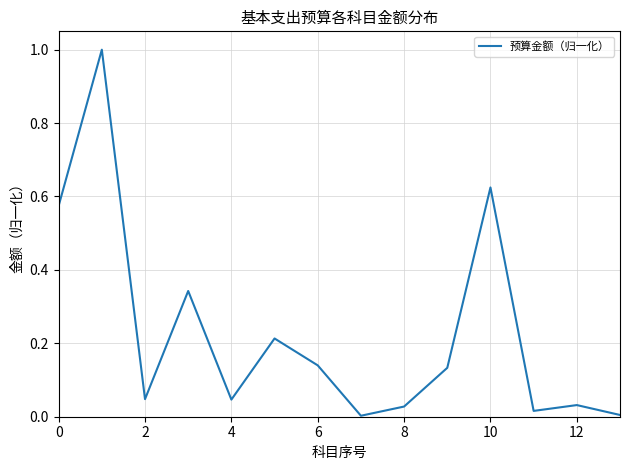

What is the greatest value displayed?

1.0